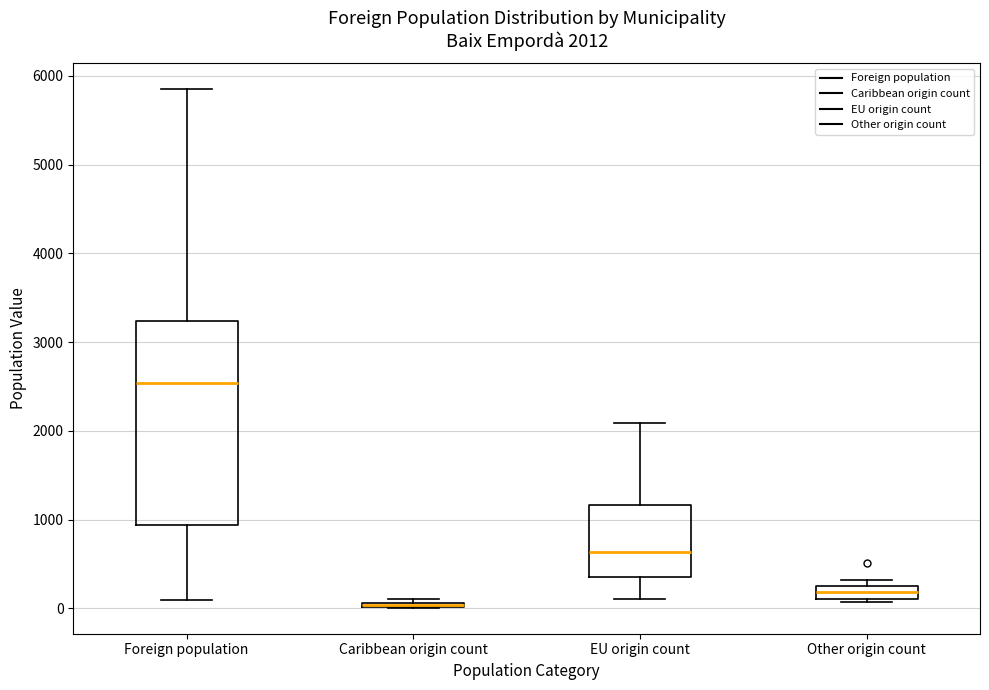

Which box is the tallest, from its lower edge to its upper edge?

Foreign population